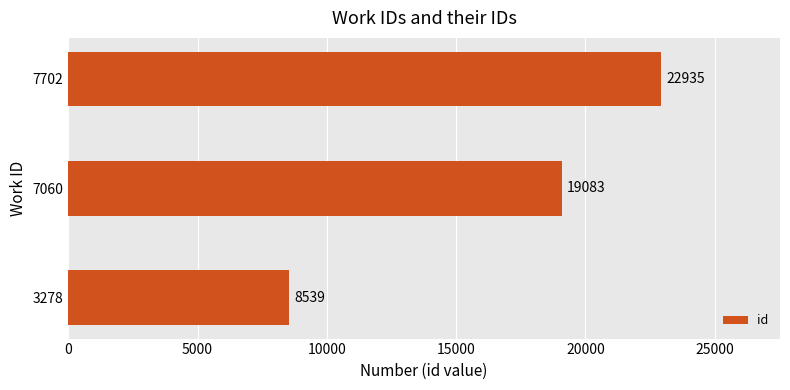

How many bars are there in total?

3